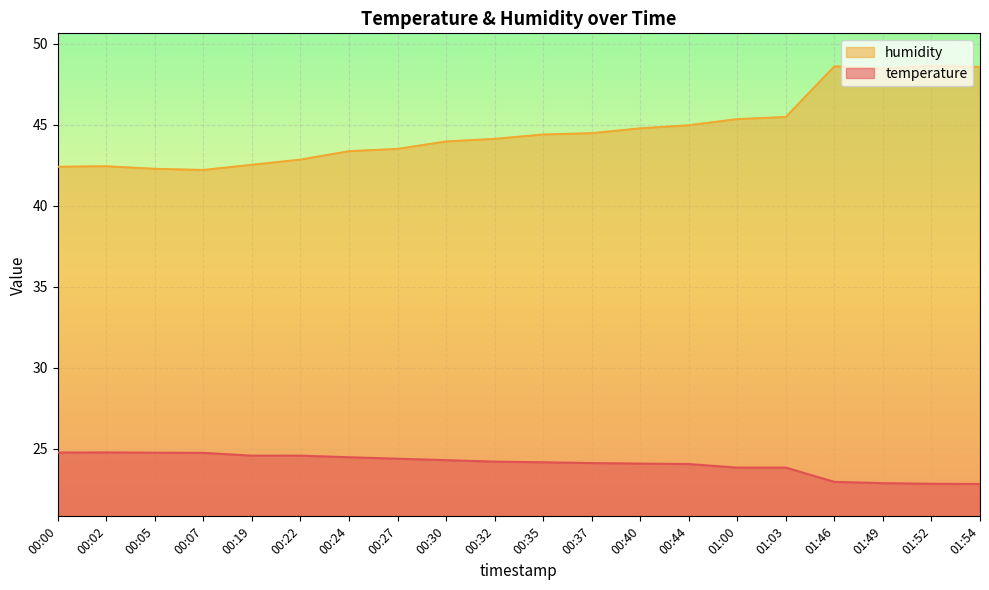

Which category has the lowest value in the temperature series?

01:54